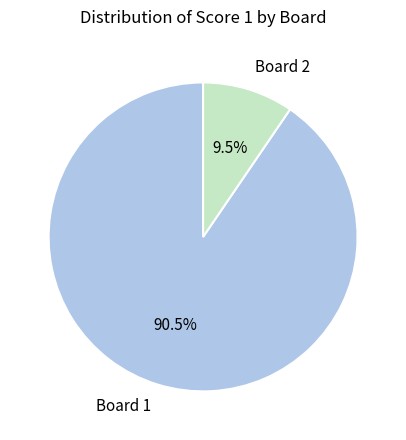

Approximately how many times larger is the value at Board 1 compared to Board 2?

9.5